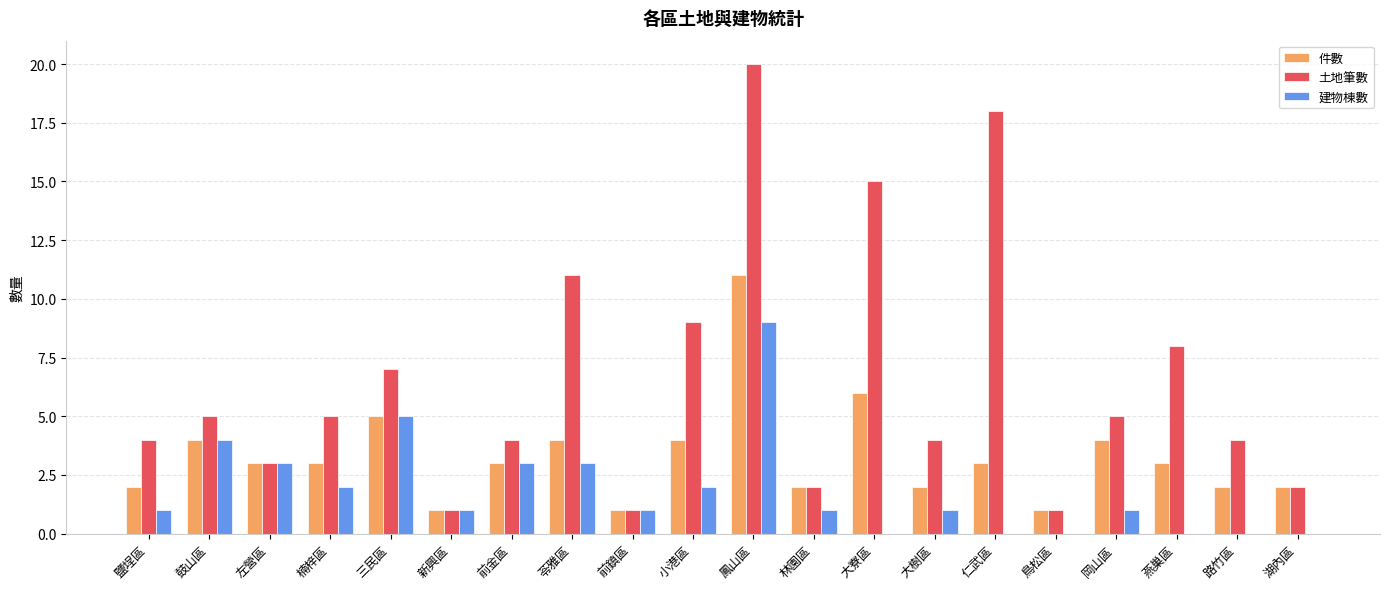

How many groups of bars are there?

20